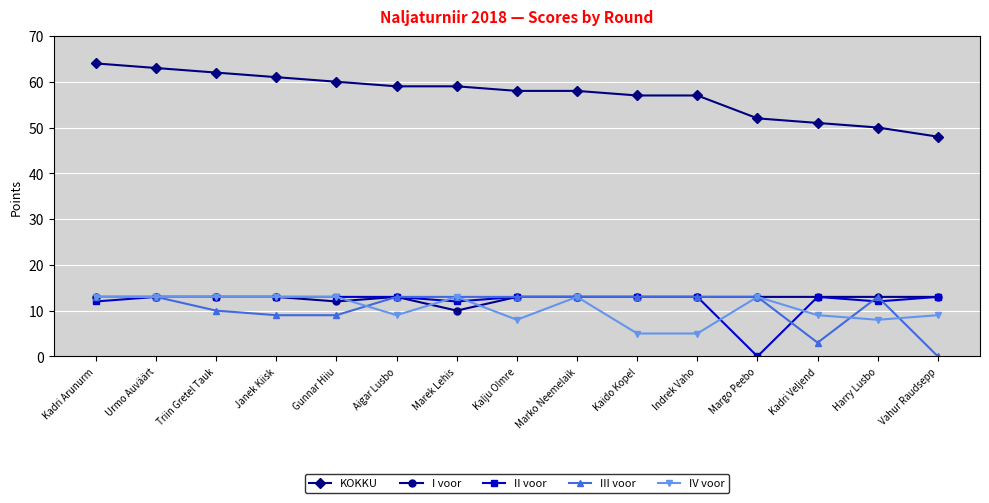

What is the label of the 5th point from the right?

Indrek Vaho